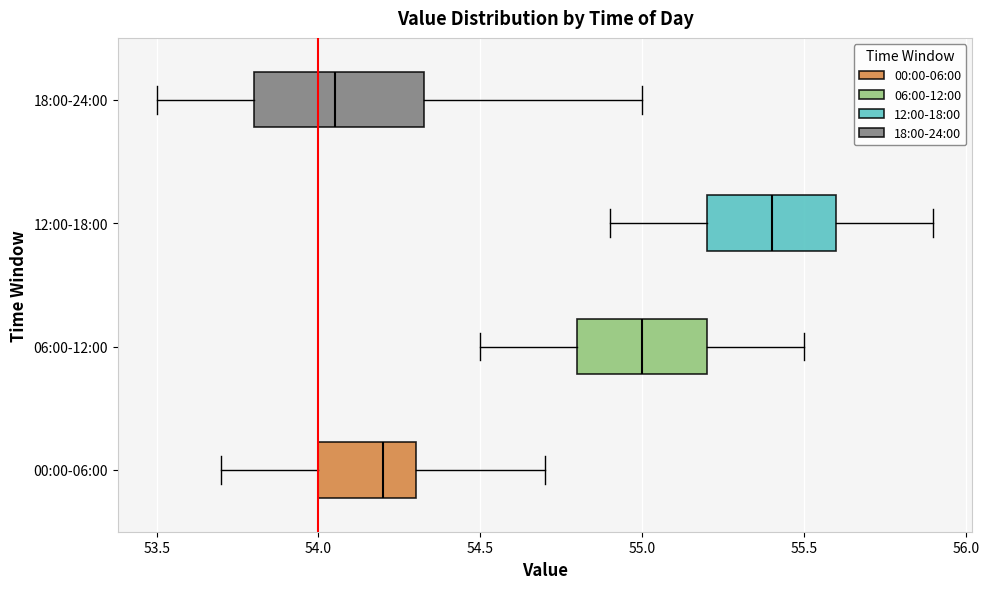

Which box is the widest, from its left edge to its right edge?

18:00-24:00